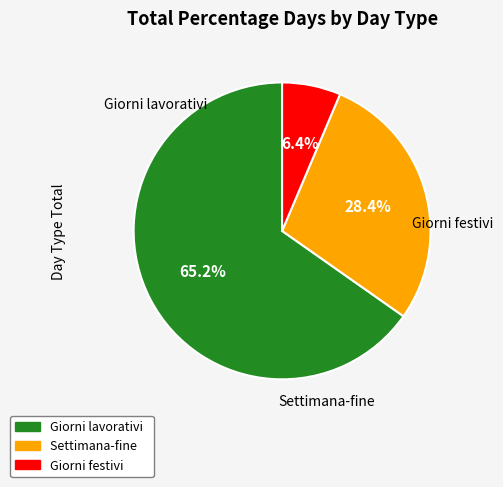

To the nearest percent, what percentage of the pie is Settimana-fine?

28%